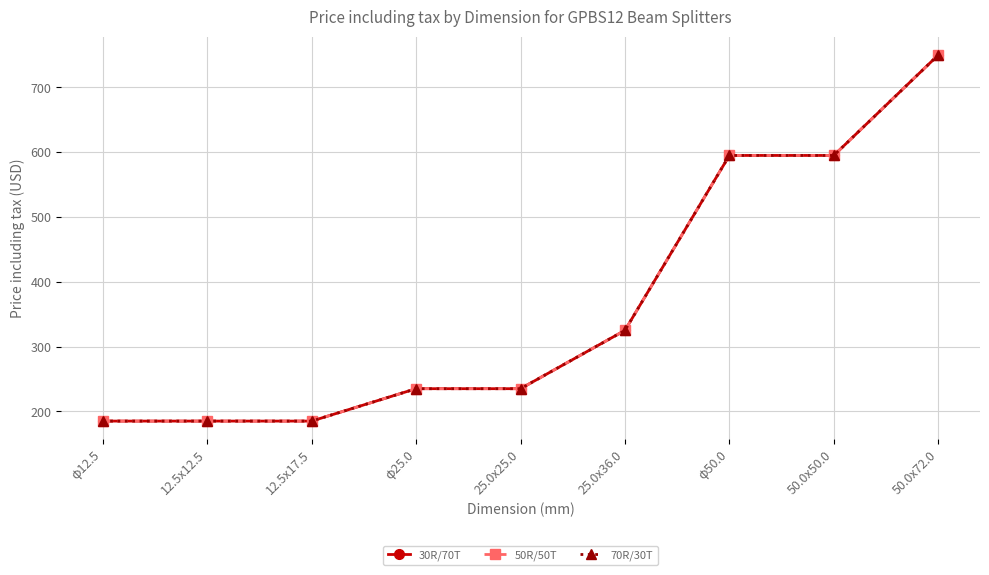

Is this an area chart (filled region under the line)?

No